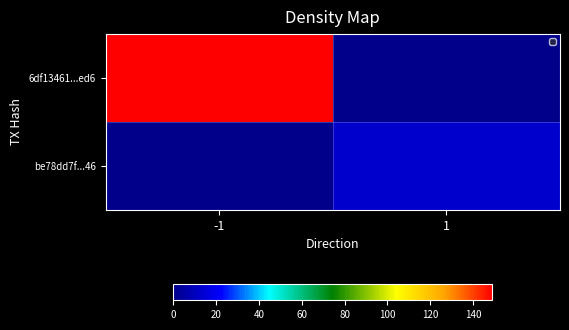

Is it true that the value at -1 is 0?

True